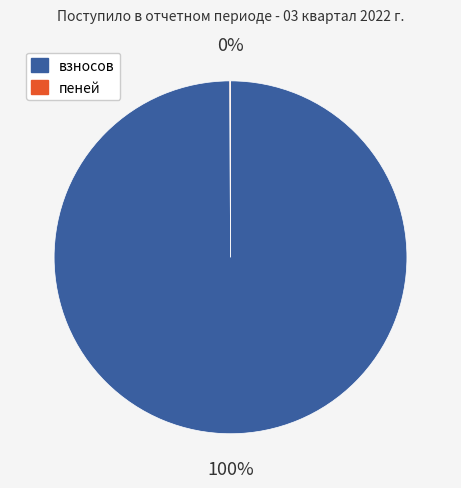

Which category accounts for the majority?

взносов